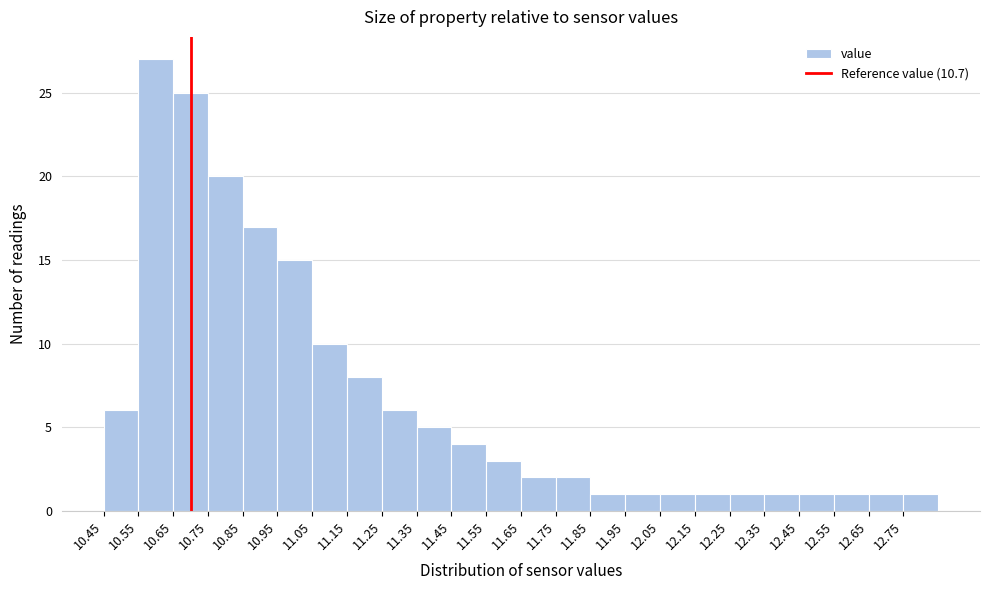

What is the height of the bar covering 12.55 to 12.65 on the x-axis? The values are not printed on the chart, so give them approximately, as read against the axis.

1